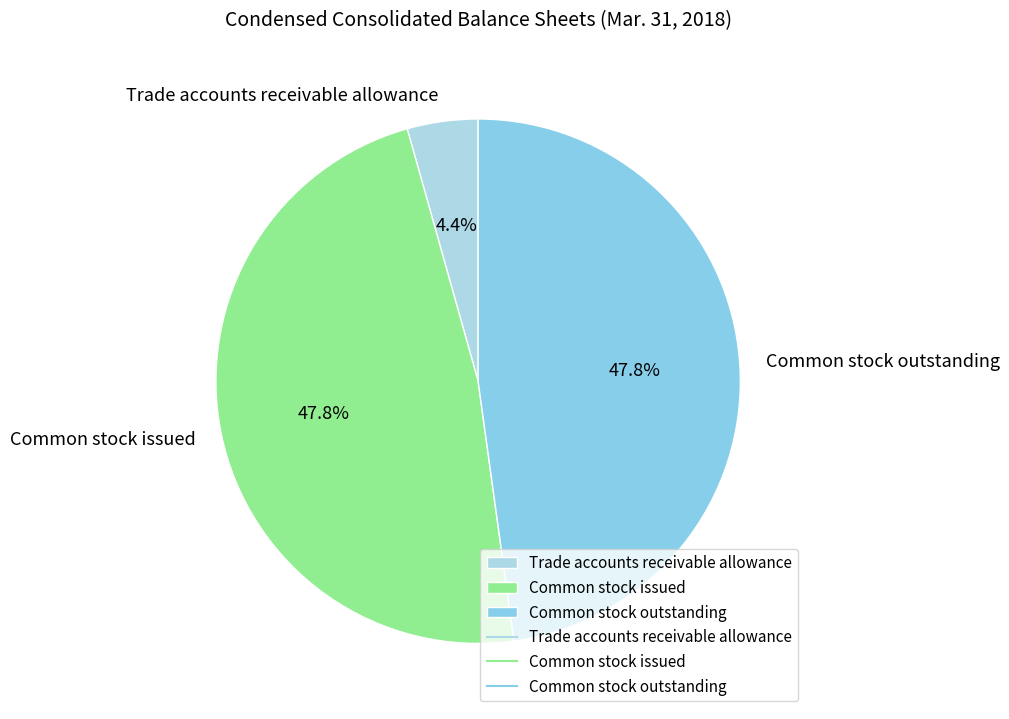

Is it true that Common stock outstanding is 34% of the pie?

False